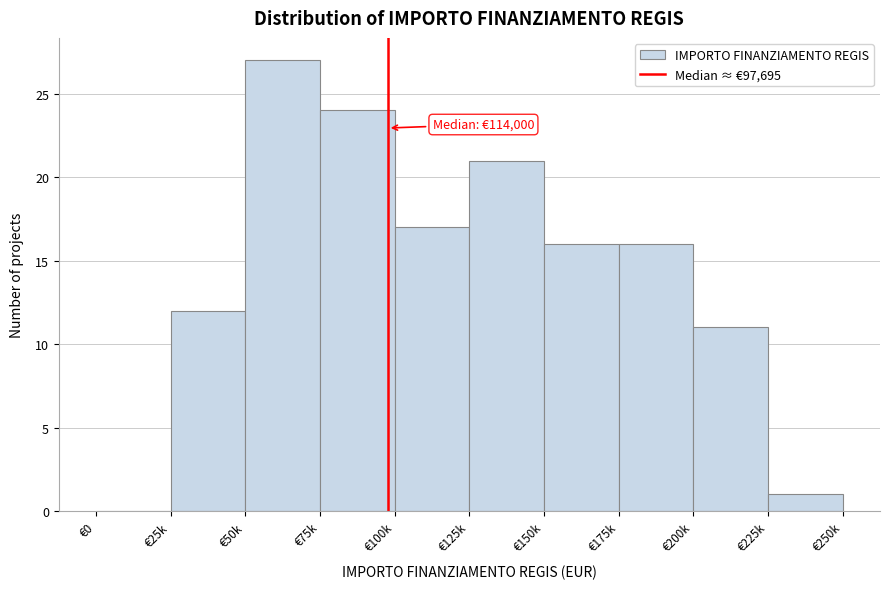

Reading left to right, list all the values displayed in this chart.

€0=0	€25k=12	€50k=27	€75k=24	€100k=17	€125k=21	€150k=16	€175k=16	€200k=11	€225k=1